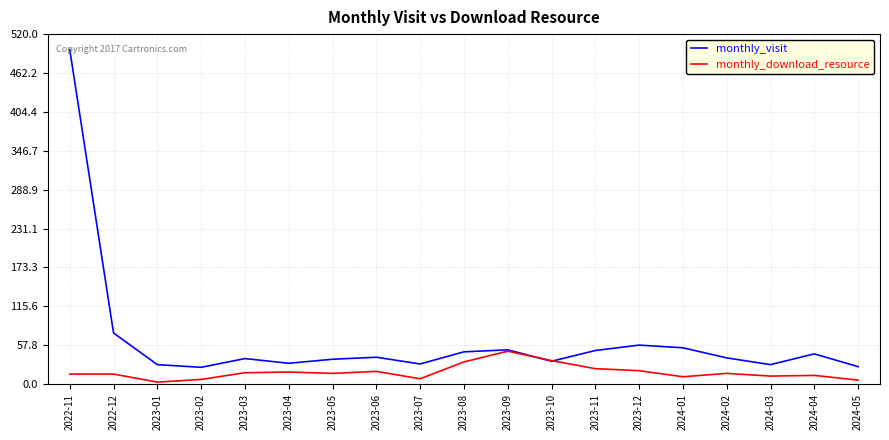

What are all the series names shown in the legend?

monthly_visit, monthly_download_resource